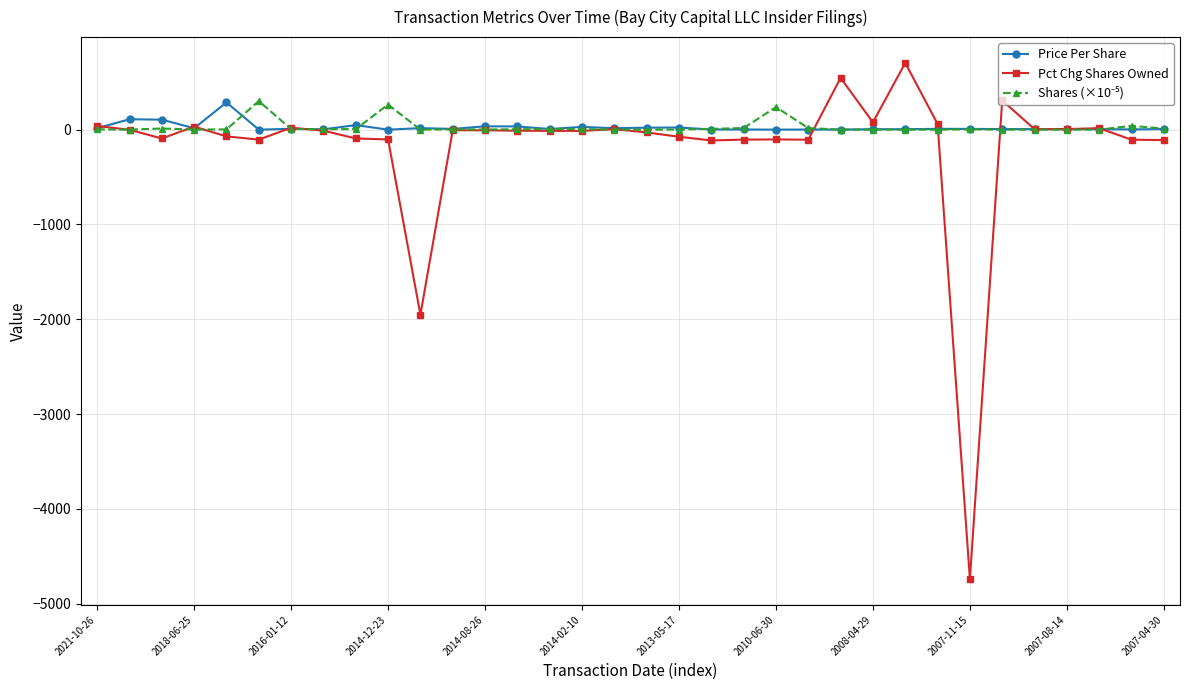

Which series has the widest spread of values?

Pct Chg Shares Owned